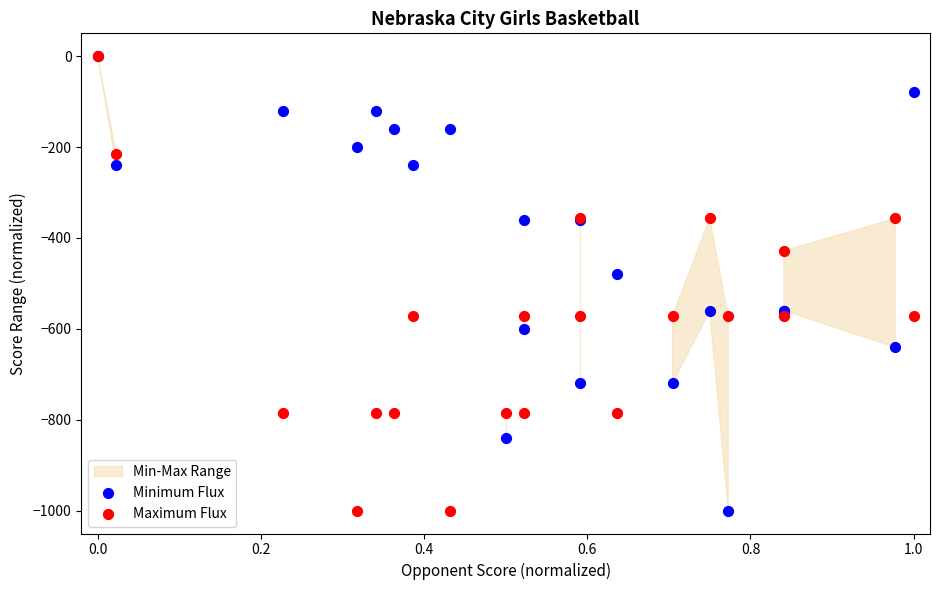

In the Maximum Flux series, what Y value is closest to -500?

-428.6